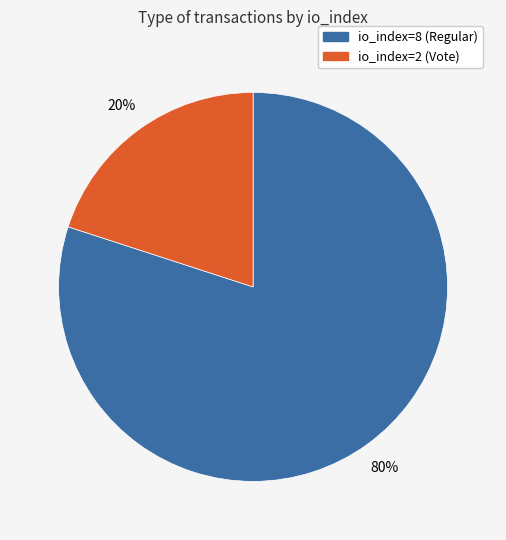

What percentage is the io_index=2 (Vote) slice, to the nearest percent?

20%